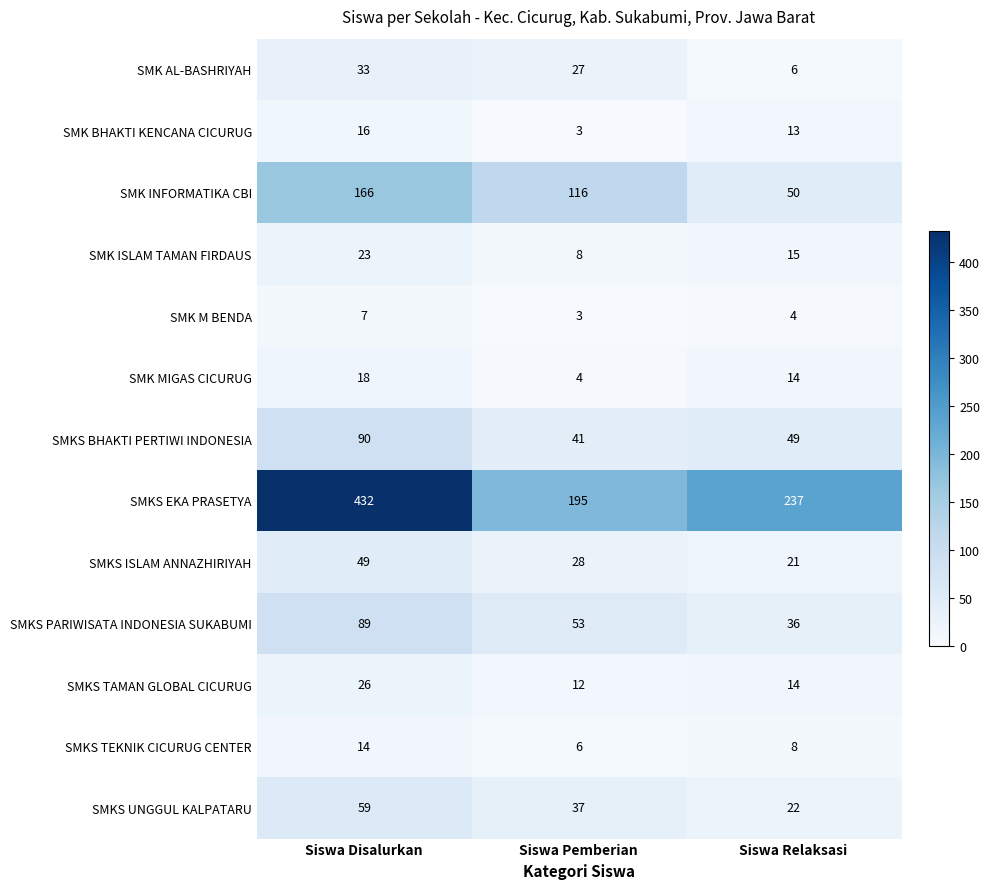

What is the smallest value displayed?

3